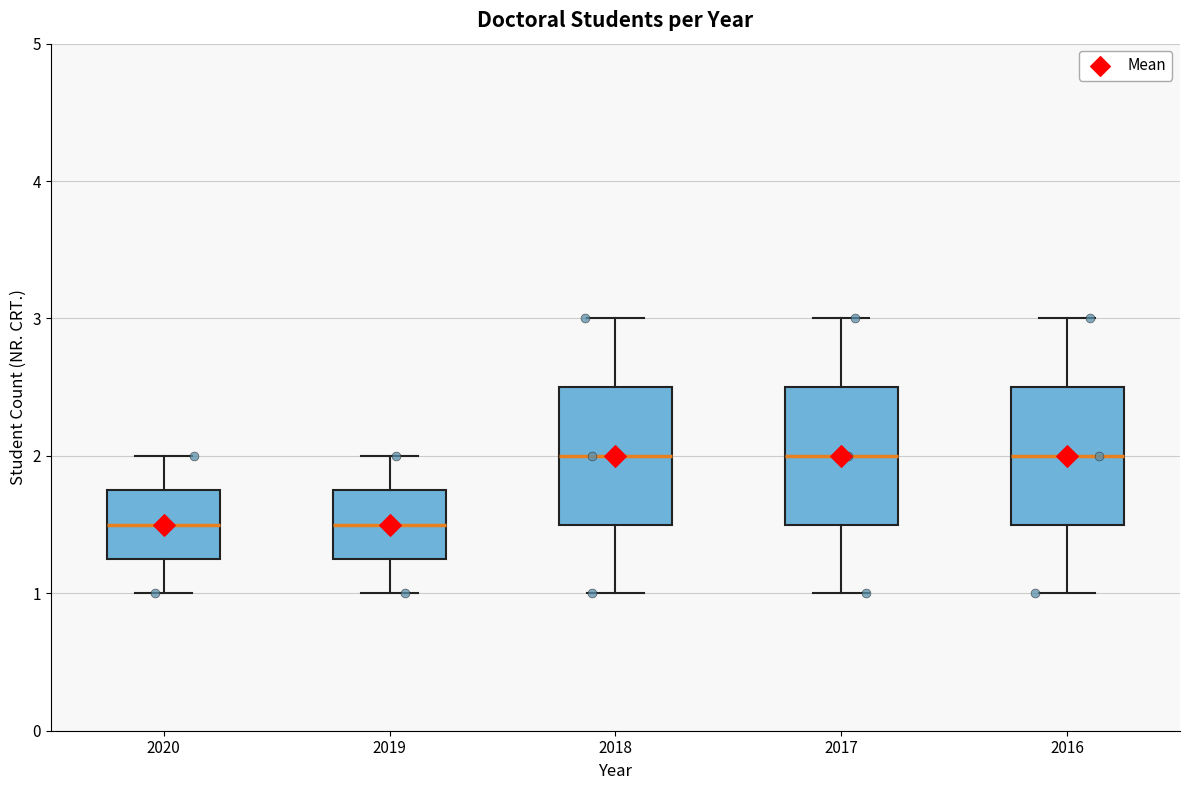

Reading left to right, read every box against the y-axis: the position of its median line, the range the box covers, and the ends of its whiskers. The values are not printed on the chart, so give them approximately, as read against the axis.

2020: median 1.5, box 1.3 to 1.8, whiskers 1.0 to 2.0
2019: median 1.5, box 1.3 to 1.8, whiskers 1.0 to 2.0
2018: median 2.0, box 1.5 to 2.5, whiskers 1.0 to 3.0
2017: median 2.0, box 1.5 to 2.5, whiskers 1.0 to 3.0
2016: median 2.0, box 1.5 to 2.5, whiskers 1.0 to 3.0